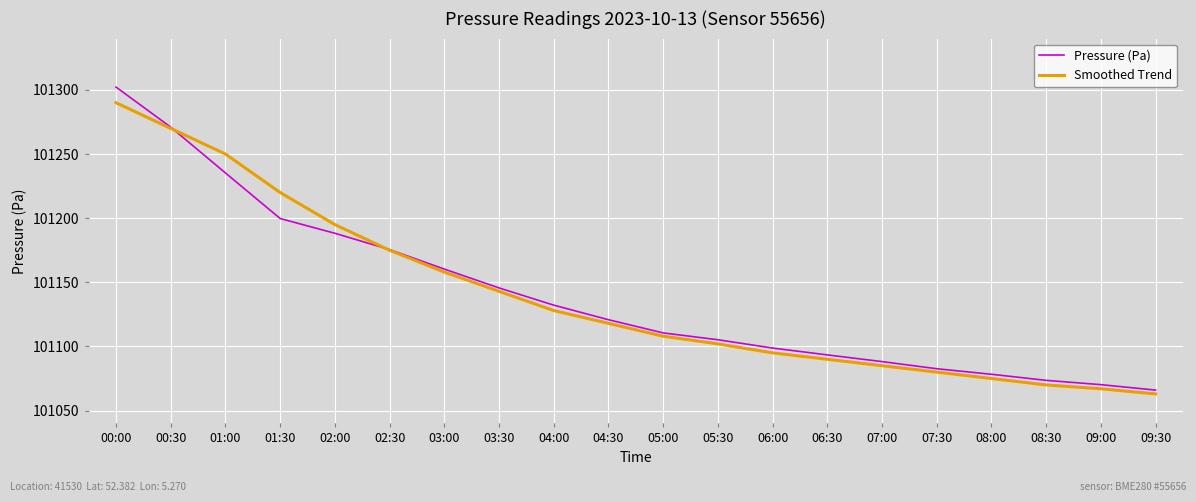

Rank the series at 01:00 from lowest to highest value.

Pressure (Pa), Smoothed Trend